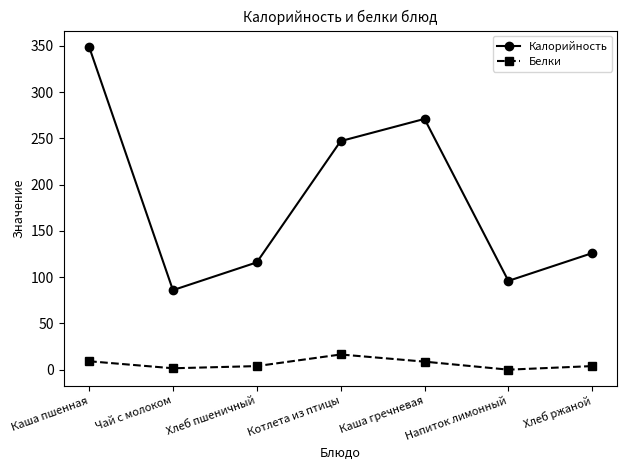

What is the average value of the Калорийность series?

184.4